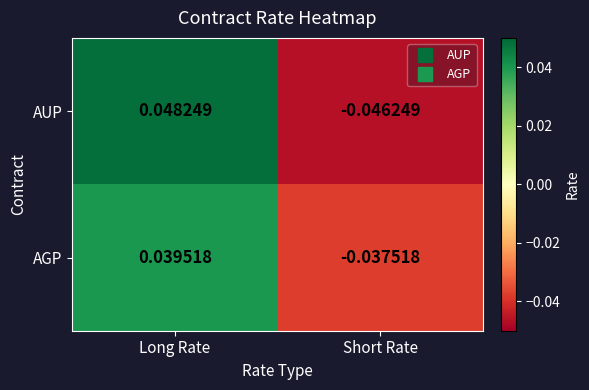

At which category is the sum across all series the highest?

Long Rate